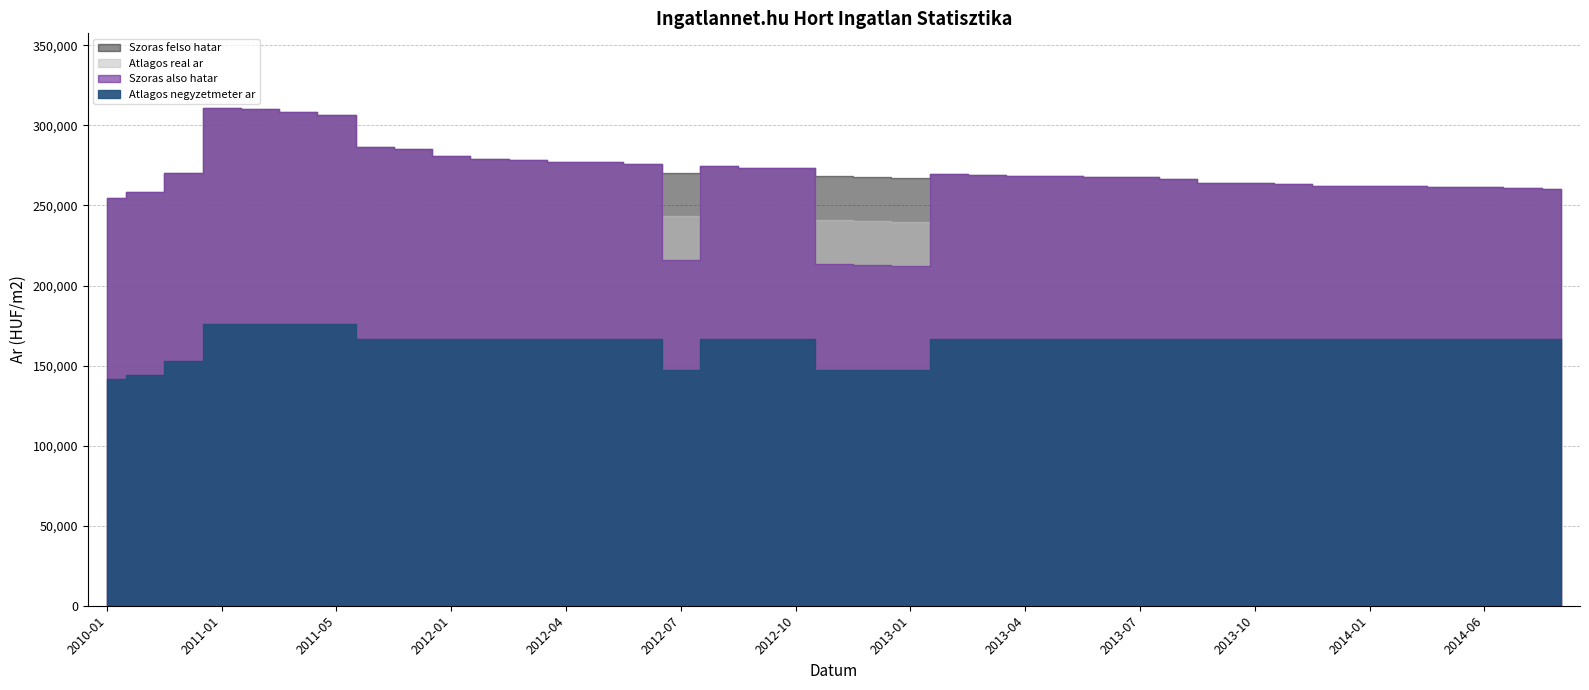

What is the value of the Atlagos real ar point at the 5th from the left?

310512